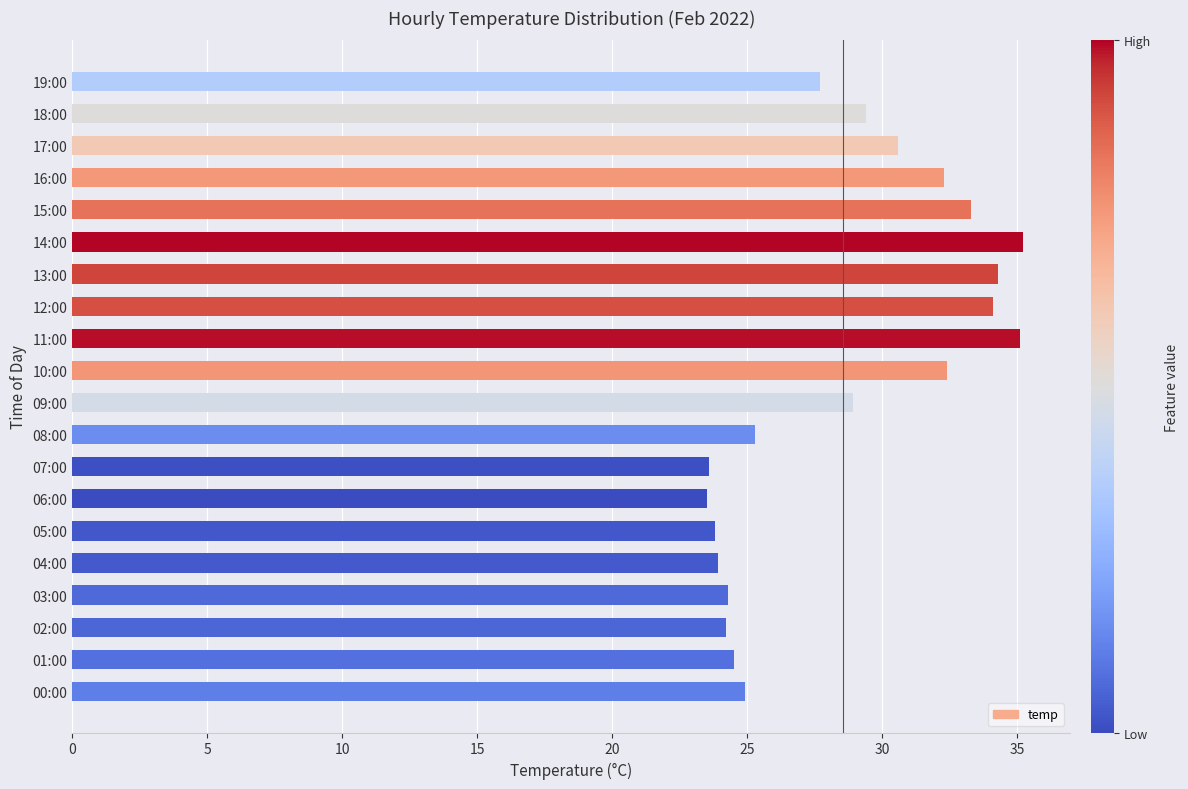

The chart shows a value of 51.1 at 14:00. True or false?

False